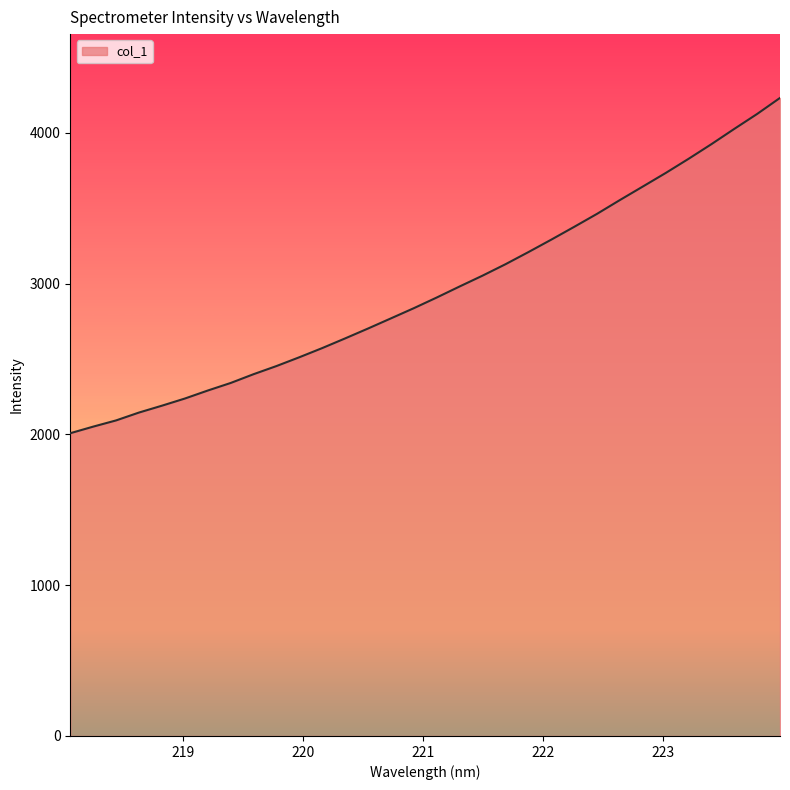

What is the minimum value shown in the chart?

2007.8